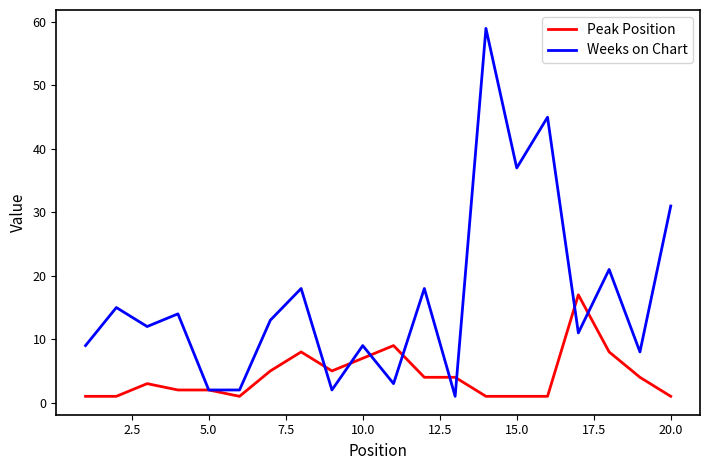

In Weeks on Chart, how many points are higher than both neighbors (excluding endpoints)?

8